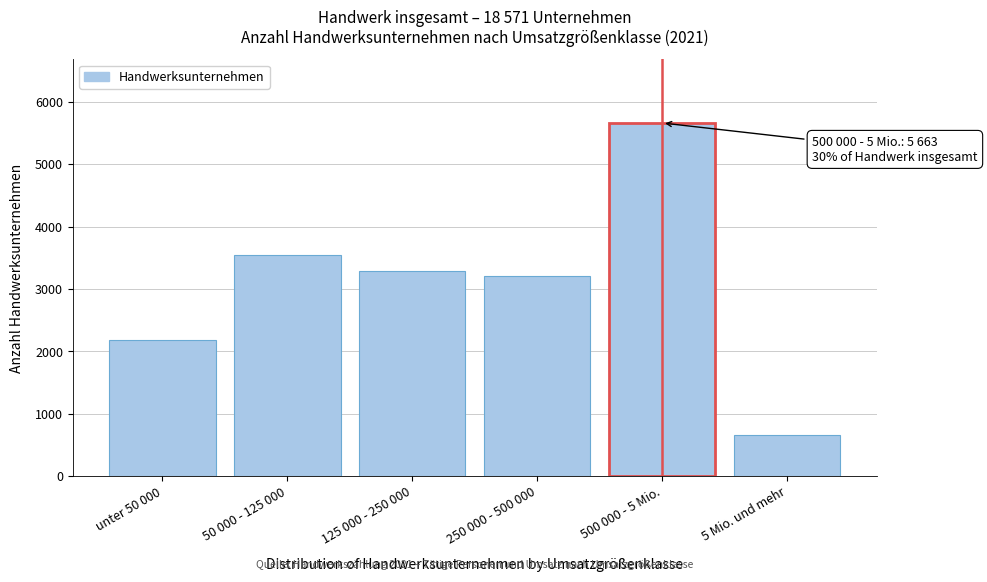

Reading right to left, transcribe all the data shown in this chart.

5 Mio. und mehr=667	500 000 - 5 Mio.=5663	250 000 - 500 000=3214	125 000 - 250 000=3297	50 000 - 125 000=3550	unter 50 000=2180